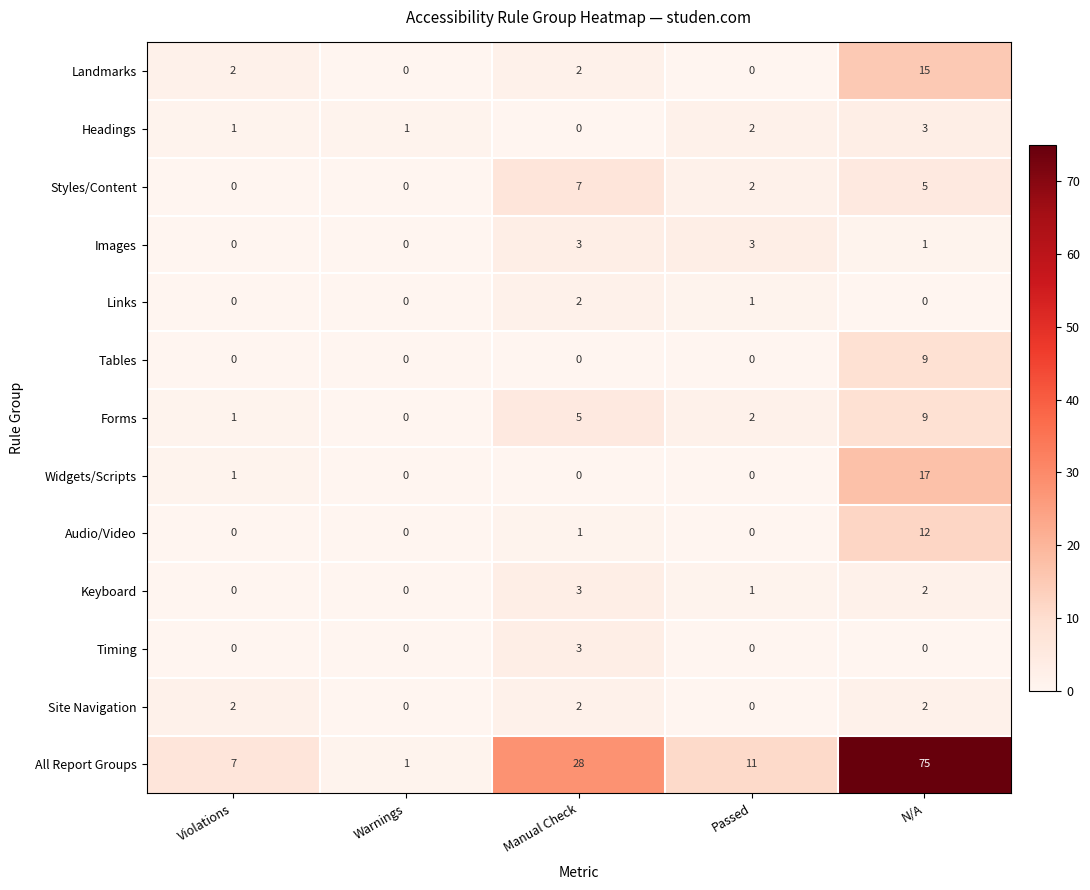

How many Site Navigation values are between 0 and 2?

5